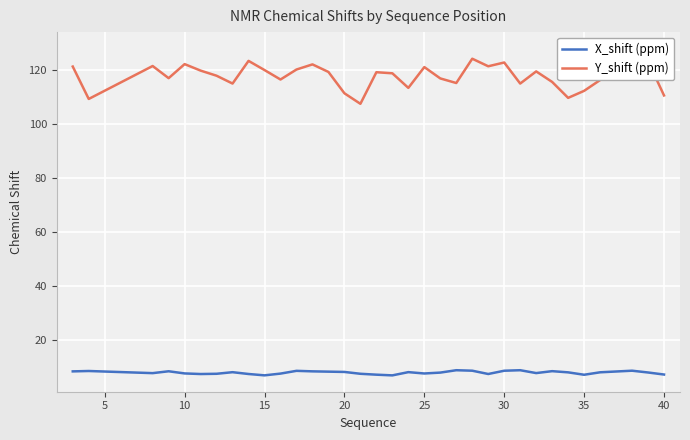

Rank the series by their maximum value, from highest to lowest.

Y_shift (ppm), X_shift (ppm)